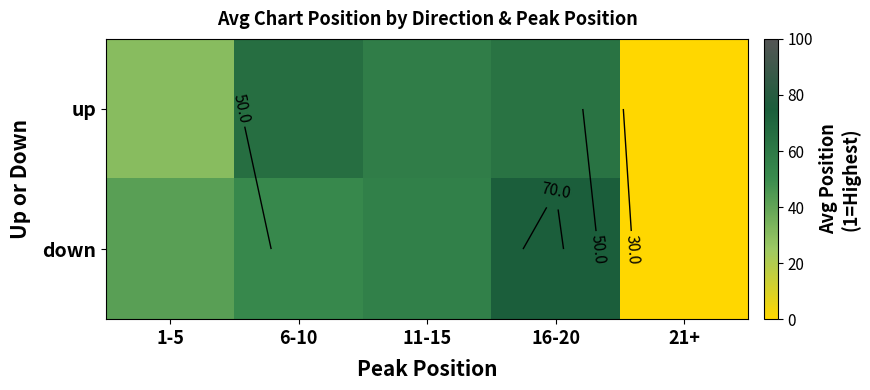

At which label is up closest to 32?

1-5